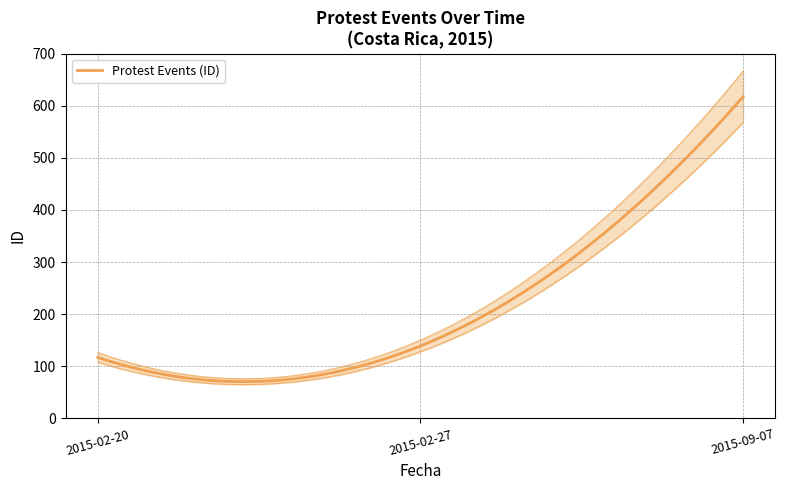

What is the difference between the values at 2015-02-27 and 2015-02-20?

22